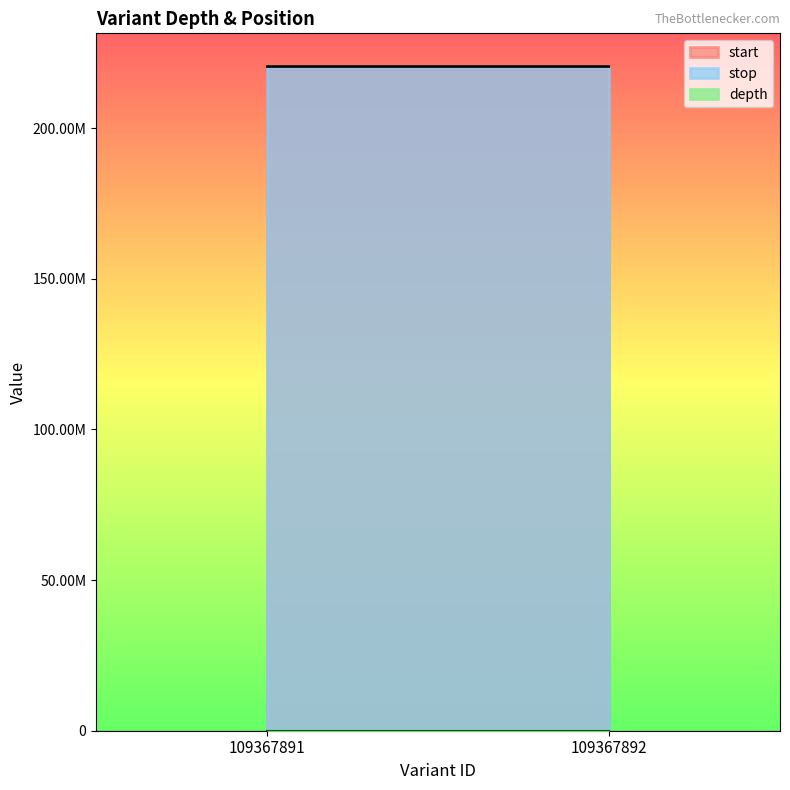

The stop series shows 392855308 at 109367892. True or false?

False